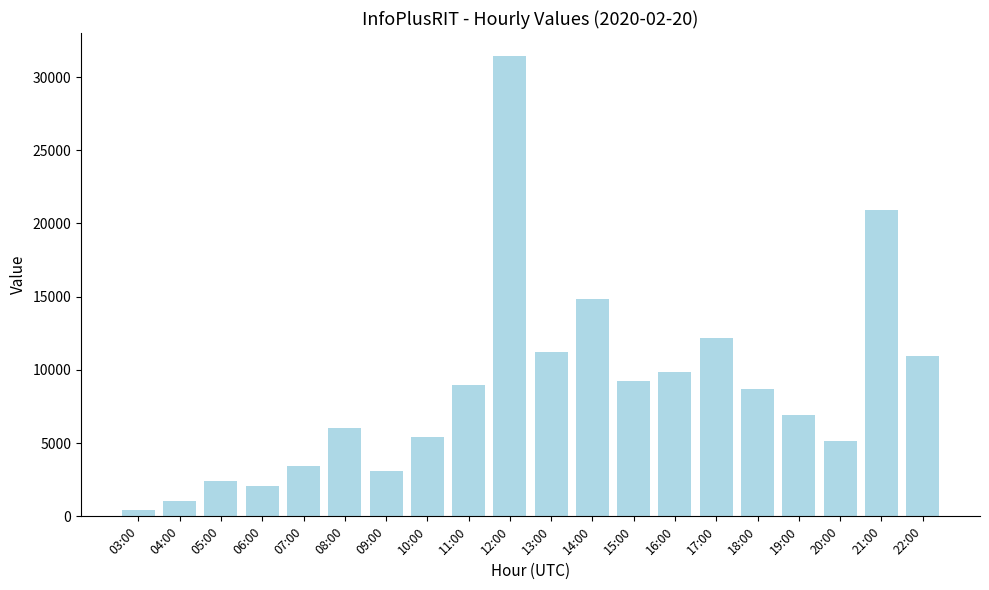

Is it true that the value at 21:00 is 20890?

True